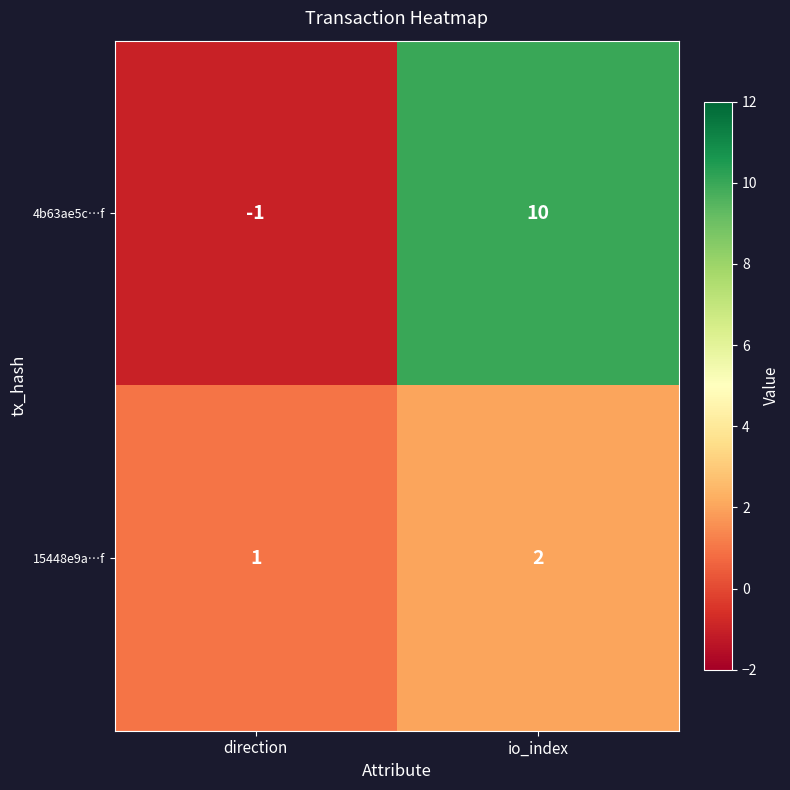

What is the greatest value displayed?

10